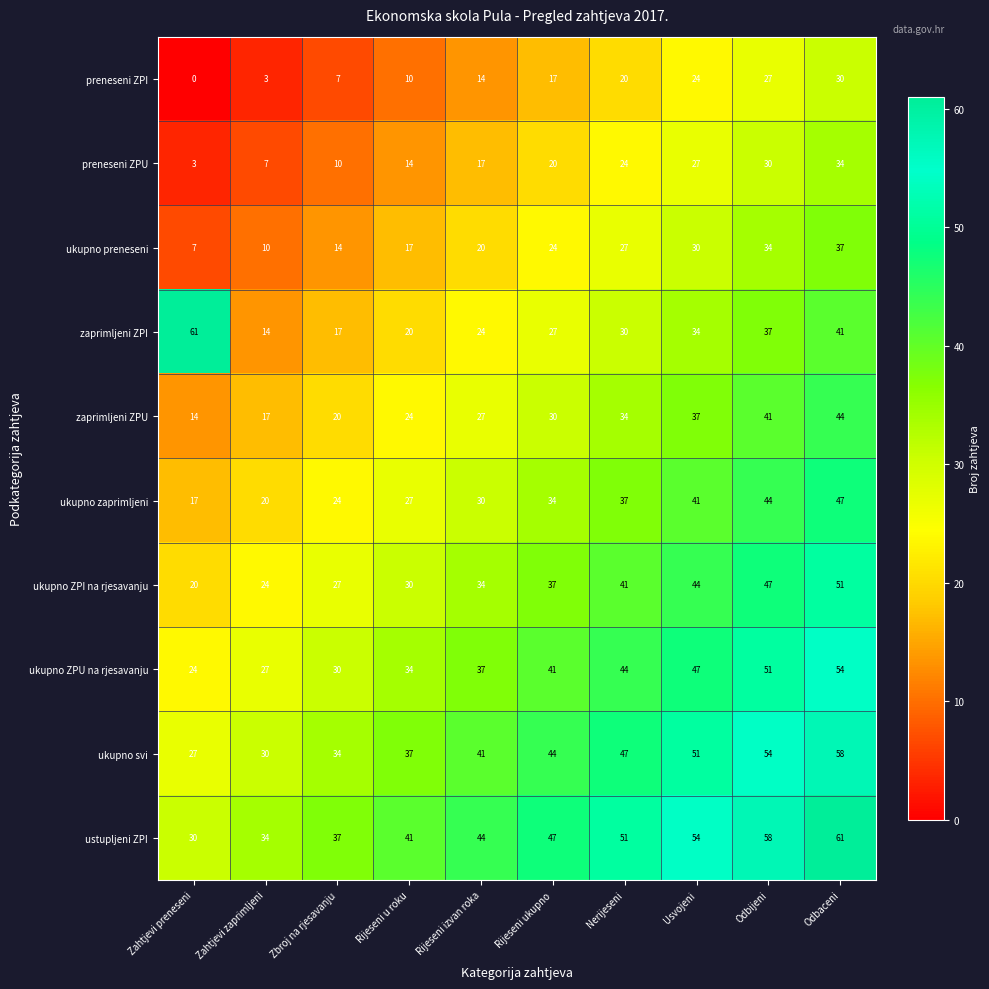

How many data points in zaprimljeni ZPI are less than 30?

5